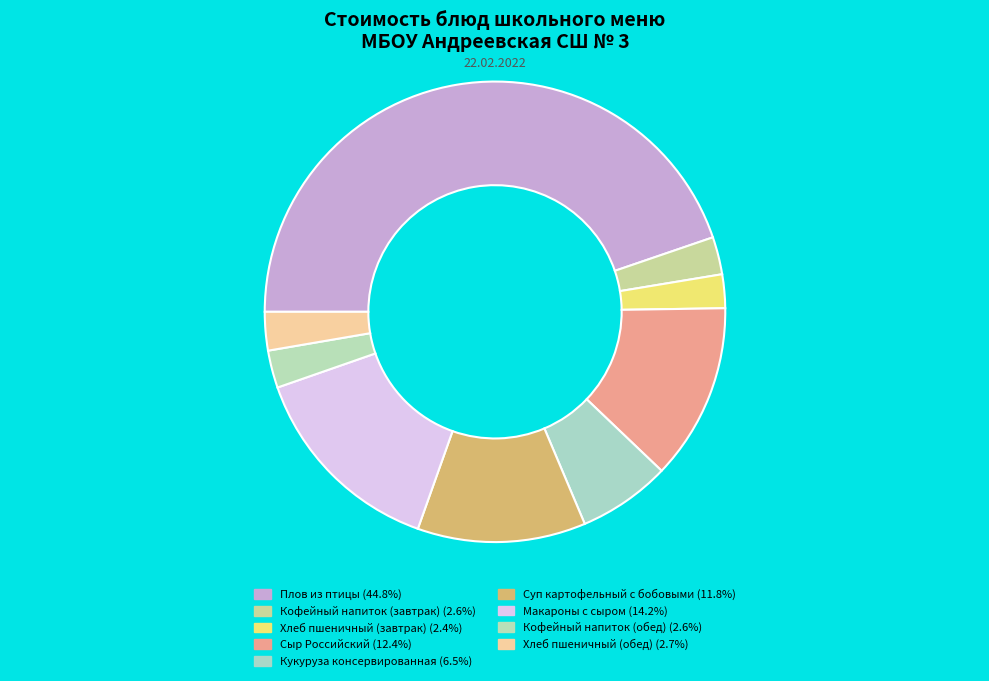

What is the ratio of the value at Кофейный напиток (завтрак) to the value at Плов из птицы?

0.1